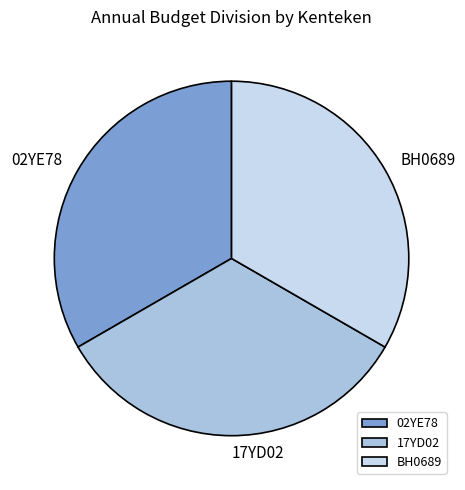

Is the sum of BH0689 and 02YE78 greater than half?

Yes